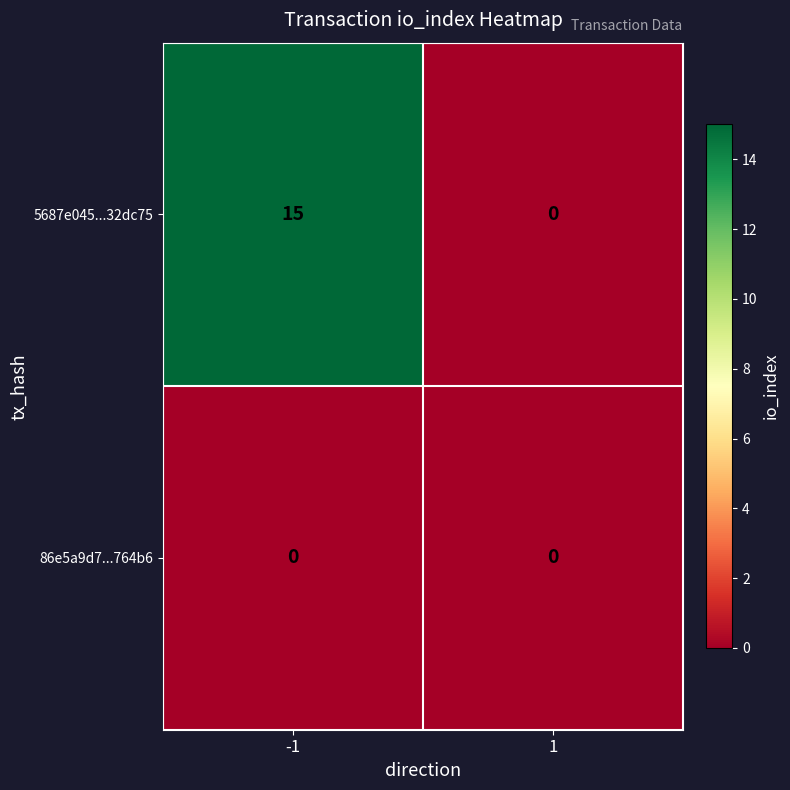

True or false: 5687e045...32dc75 has a value of 6 at 1.

False